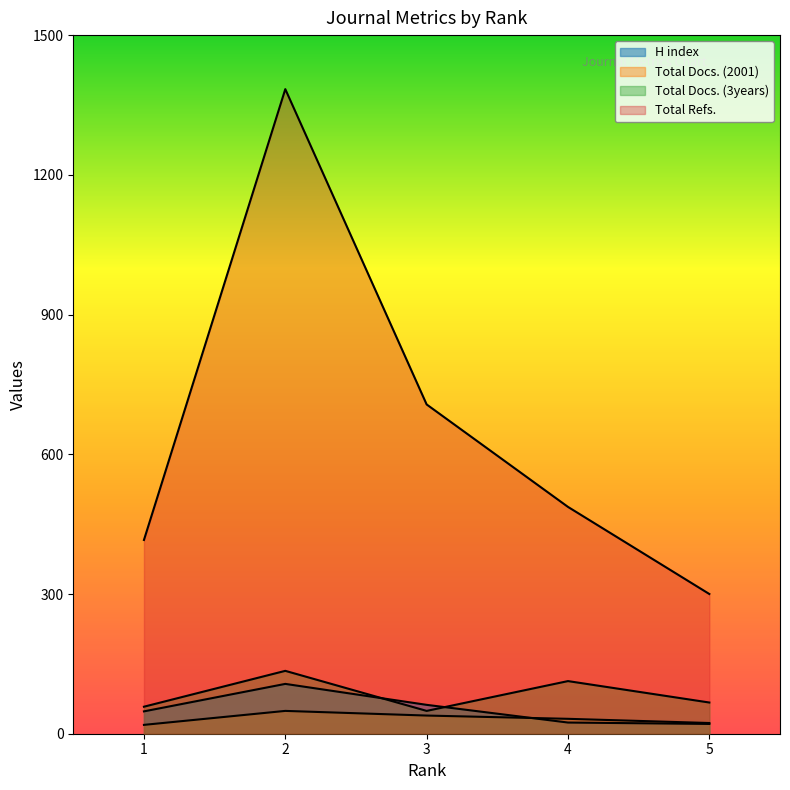

True or false: Total Refs. and Total Docs. (3years) intersect in this chart.

False